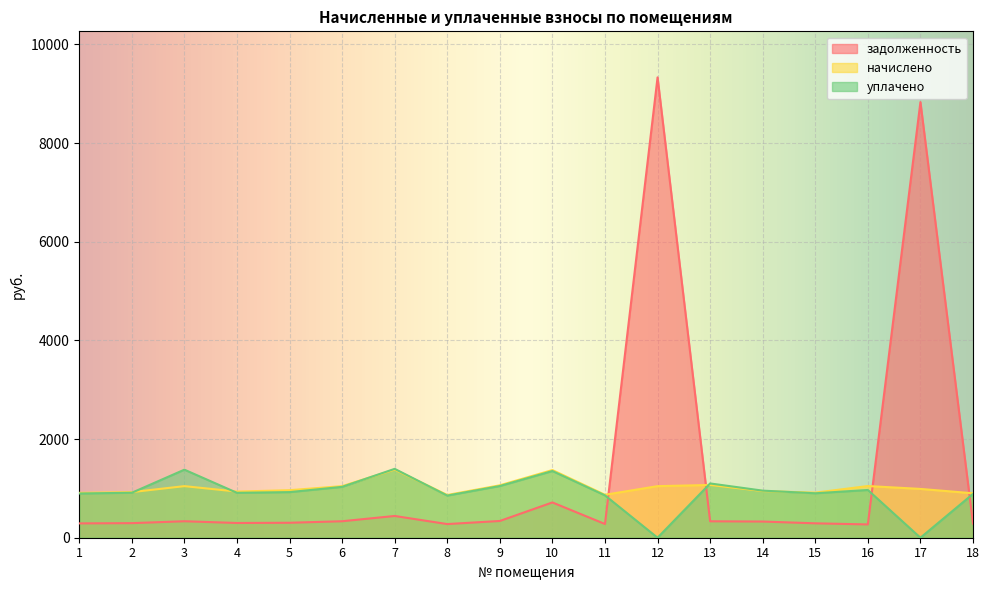

How many interior local valleys does the уплачено series have?

5